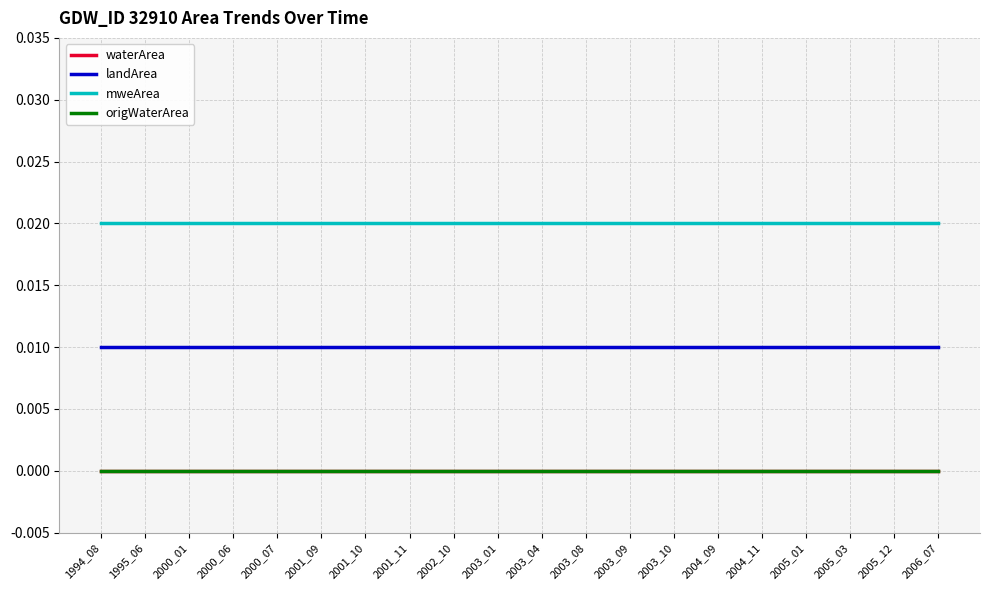

At 2000_07, list the series in order from largest to smallest.

mweArea, landArea, waterArea, origWaterArea